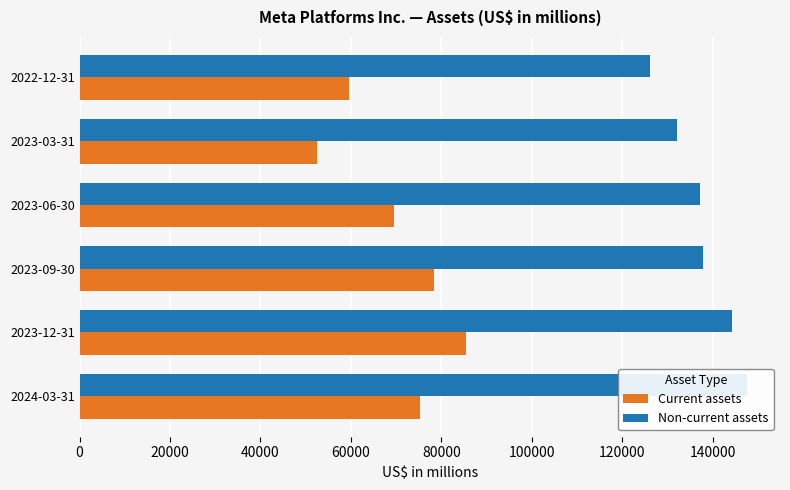

What is the difference between the second highest and second lowest values in the Non-current assets series?

12250